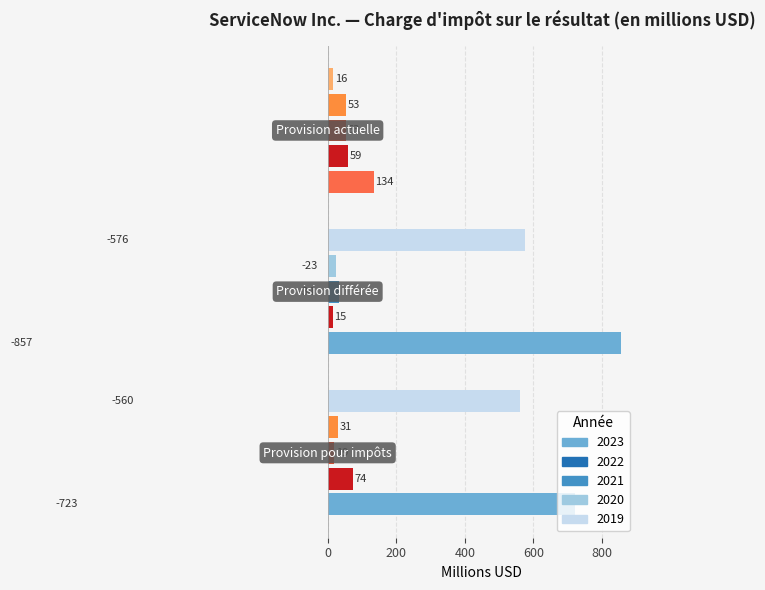

Are the bars grouped side by side (vs. stacked)?

Yes